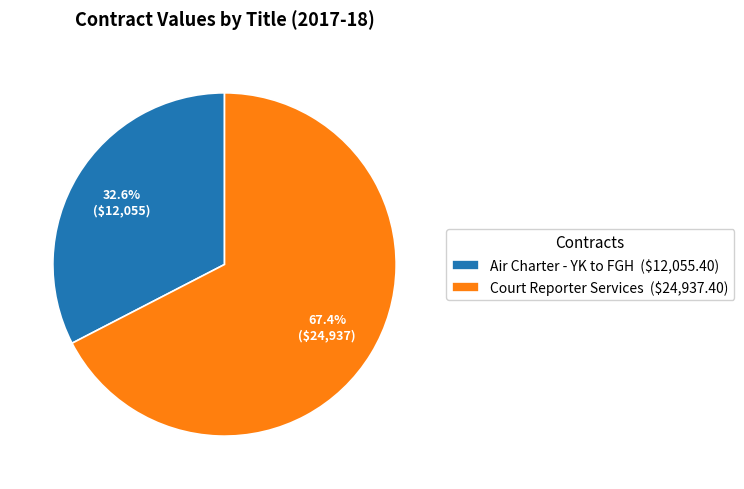

Is it true that Court Reporter Services is 67% of the pie?

True